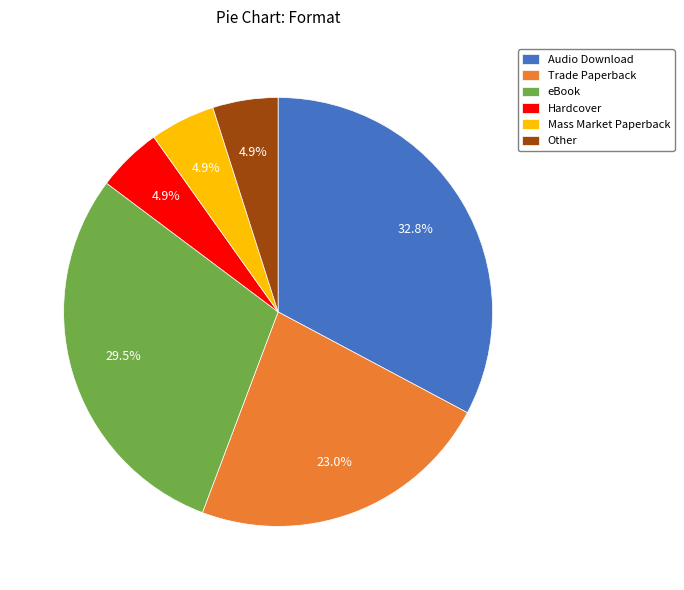

Is there any slice that represents more than half of the pie?

No